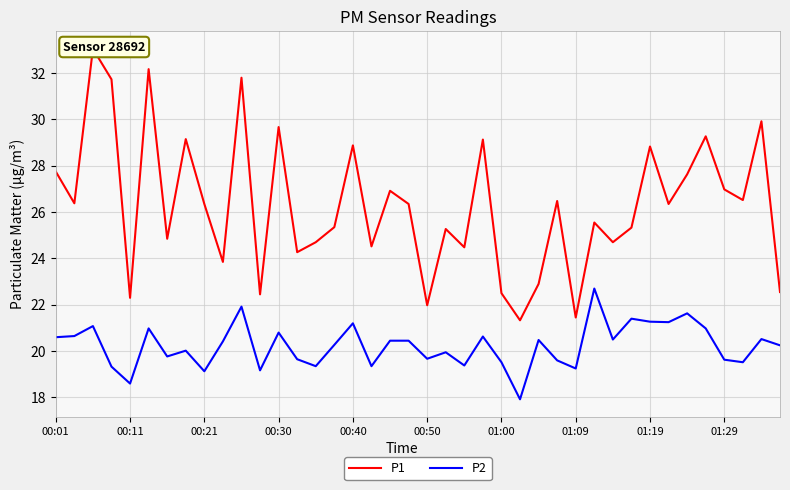

How many categories are shown in the chart?

40